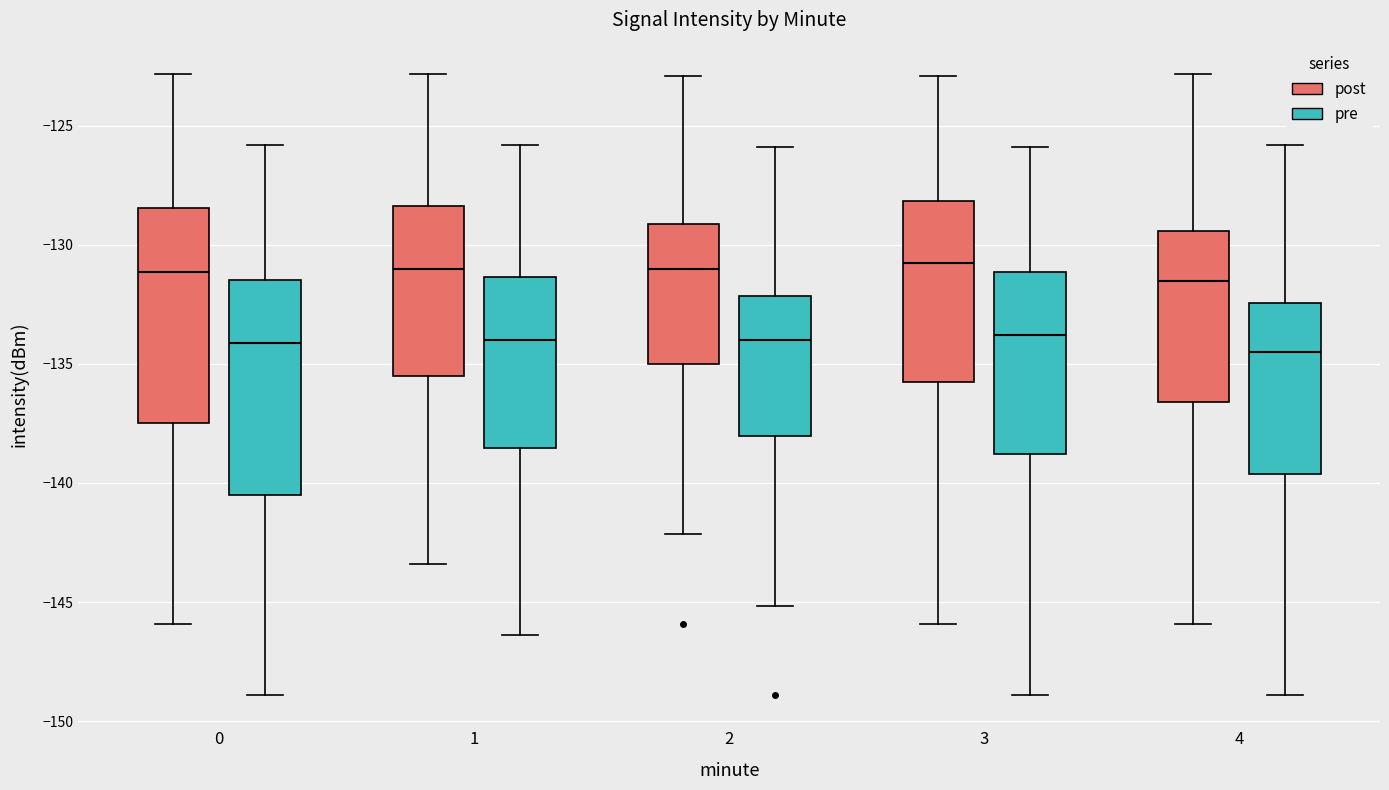

Where is the lower edge of the box for 2 (post) on the y-axis? The values are not printed on the chart, so give them approximately, as read against the axis.

-135.0